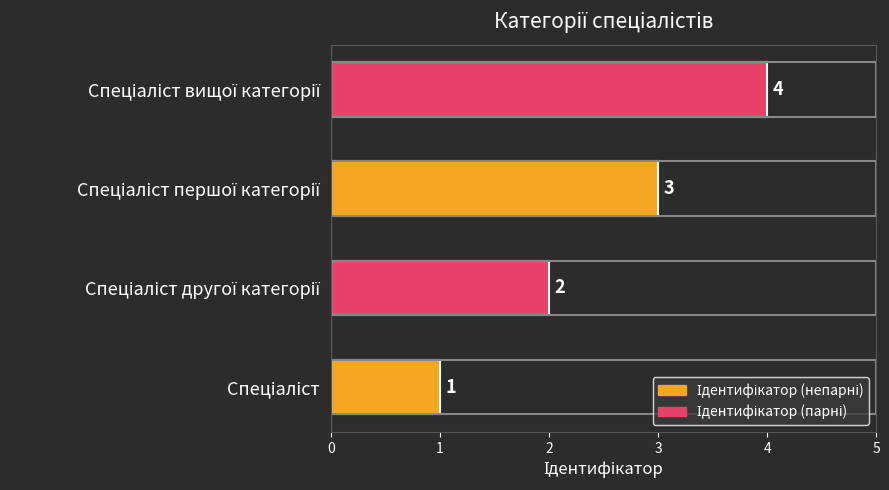

How many values are between 2 and 4?

3